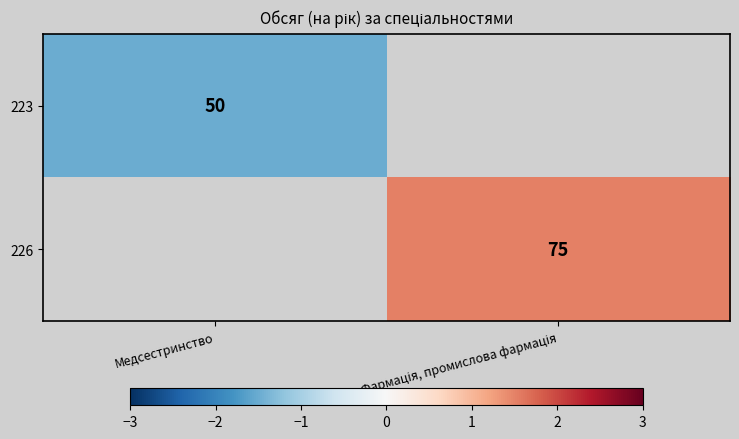

What is the maximum value shown in the chart?

1.5